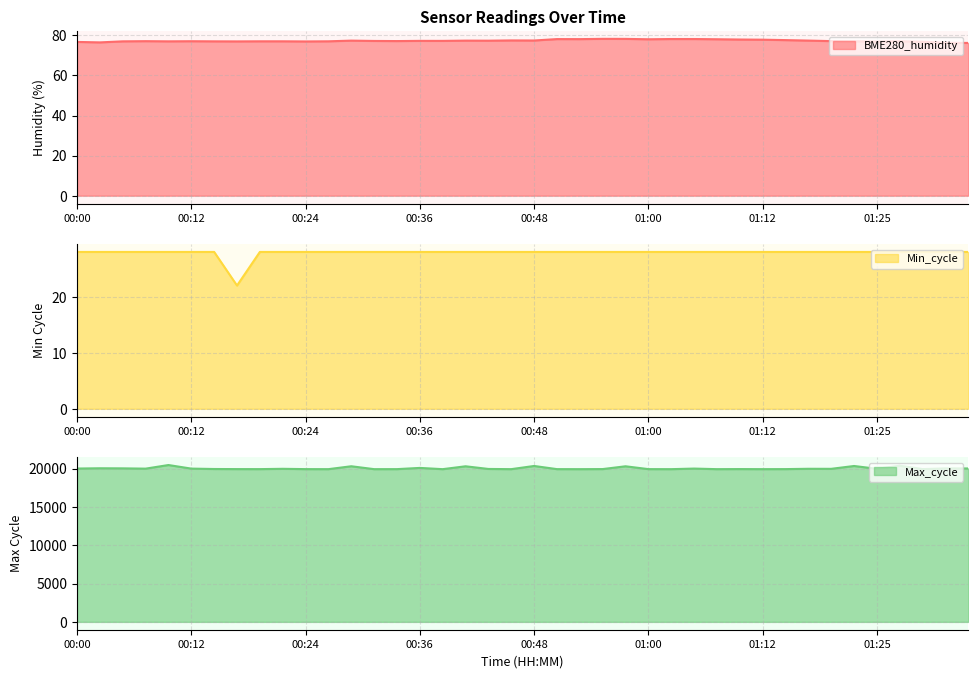

What is the total value across all series at 00:17?

20023.0